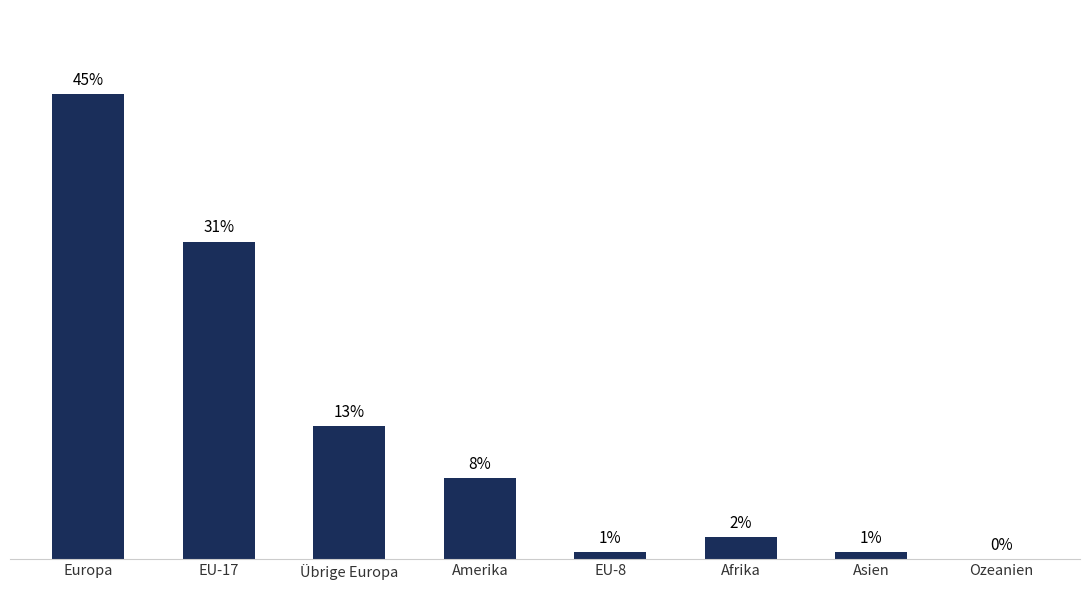

Reading right to left, transcribe all the data shown in this chart.

0.0	0.7	2.1	0.7	7.9	12.9	30.7	45.0